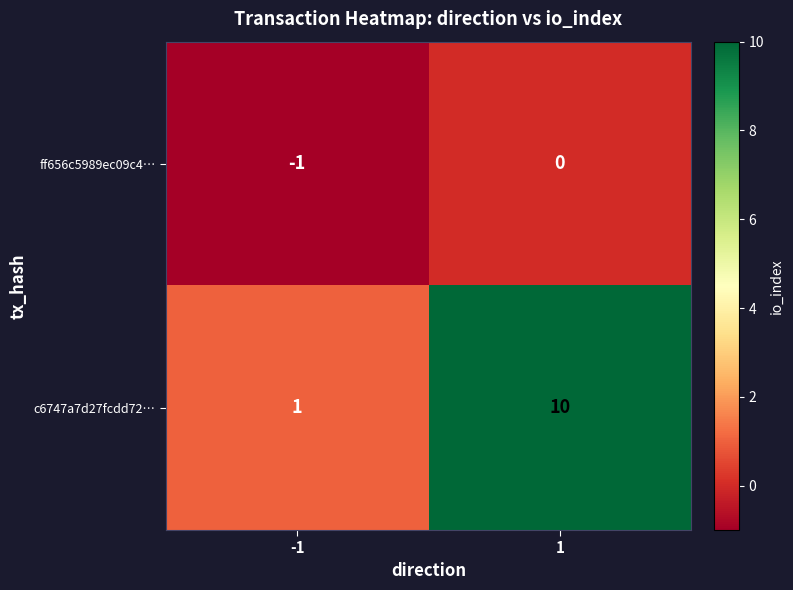

Reading left to right, what are all the values shown in this chart?

ff656c5989ec09c4…: -1=-1	1=0
c6747a7d27fcdd72…: -1=1	1=10